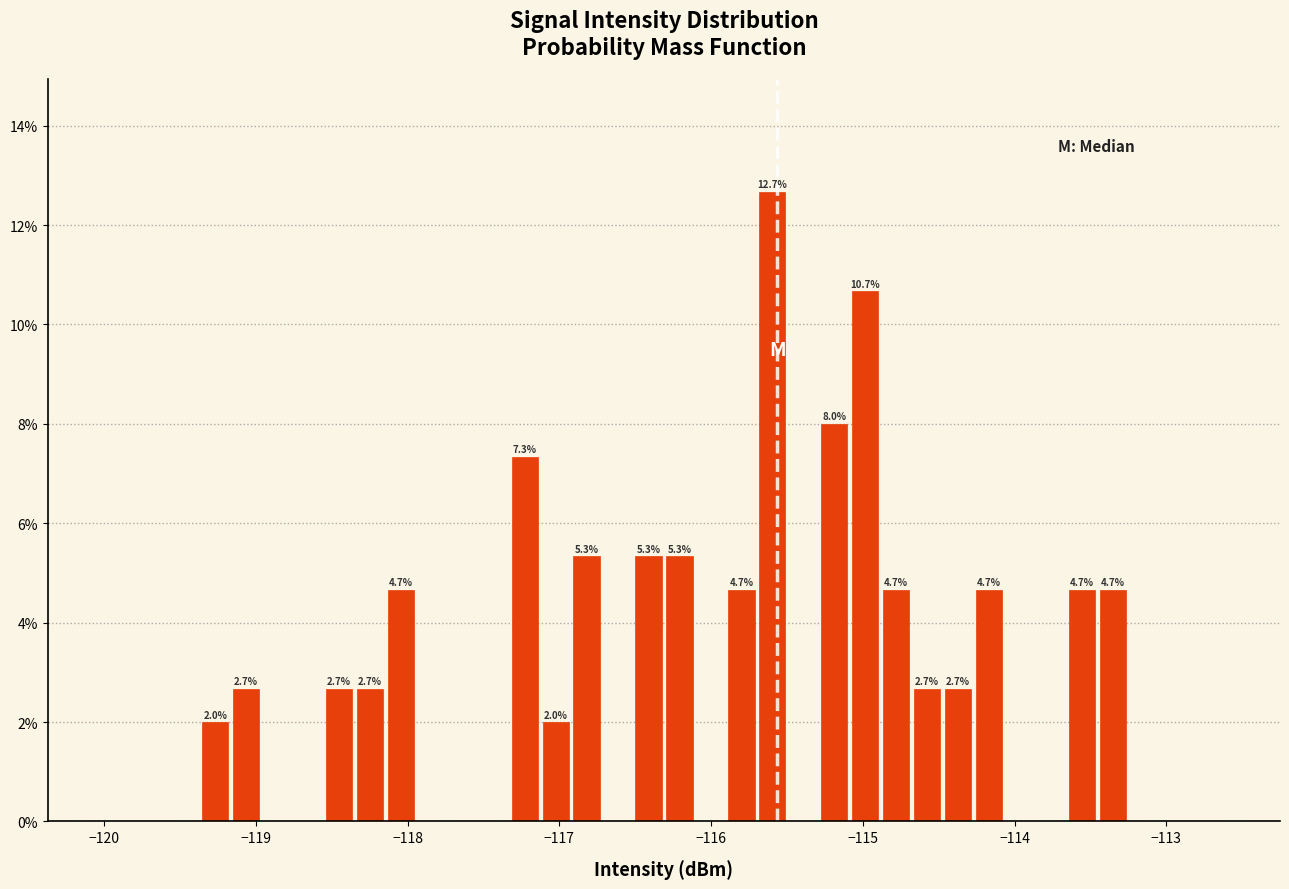

Read against the x-axis, roughly where is the centre of the tallest bar?

-115.6